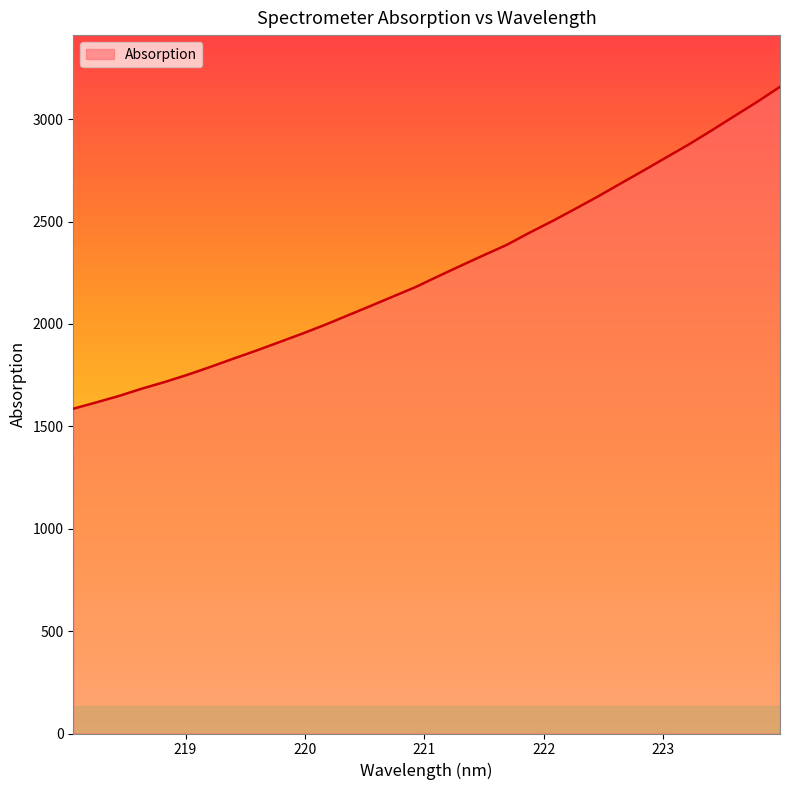

What is the maximum value shown in the chart?

3158.2